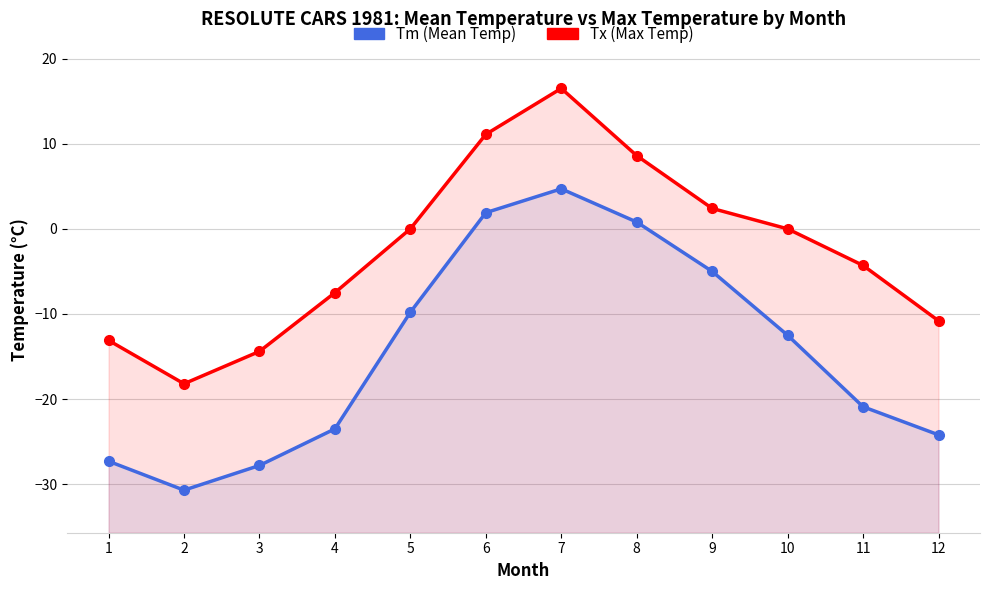

True or false: Tx (Max Temp) and Tm (Mean Temp) intersect in this chart.

False